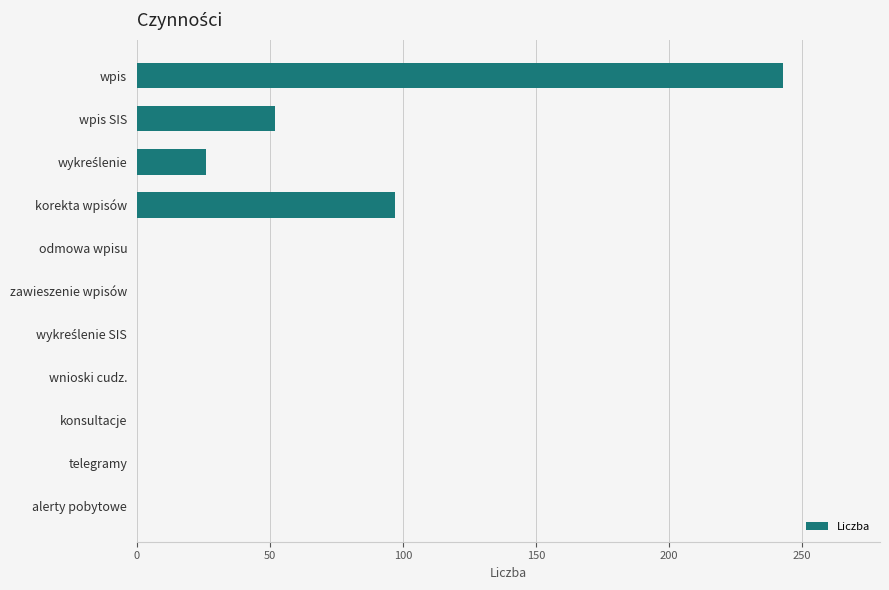

The value at wpis is 243. True or false?

True